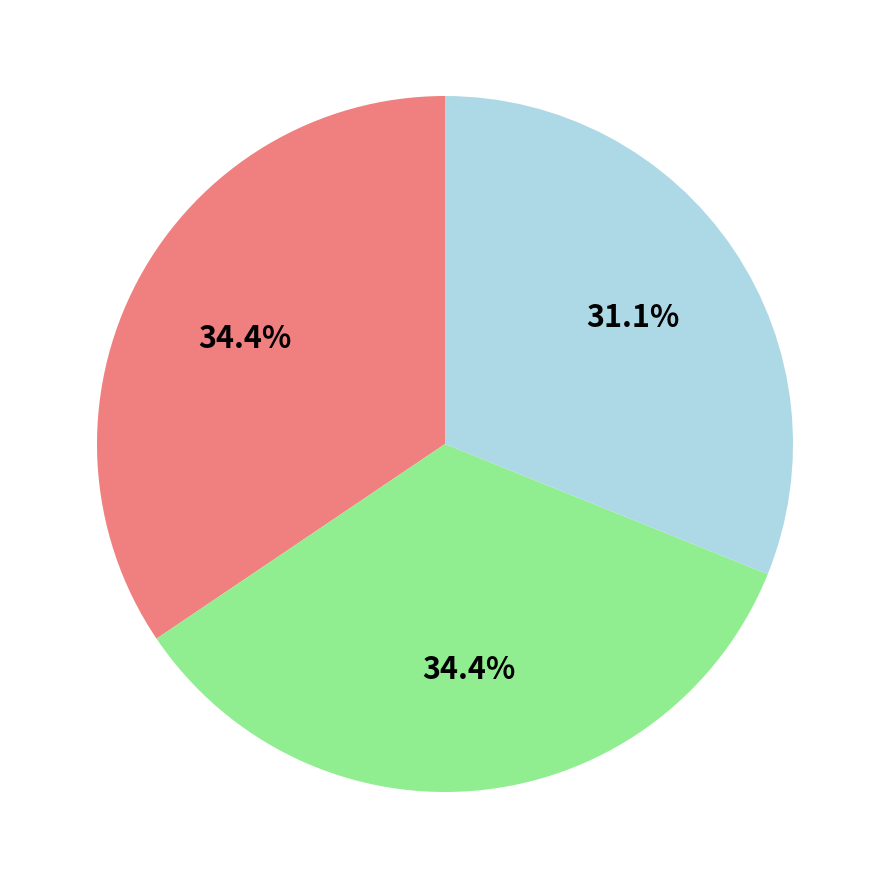

Is there a majority slice in this chart?

No